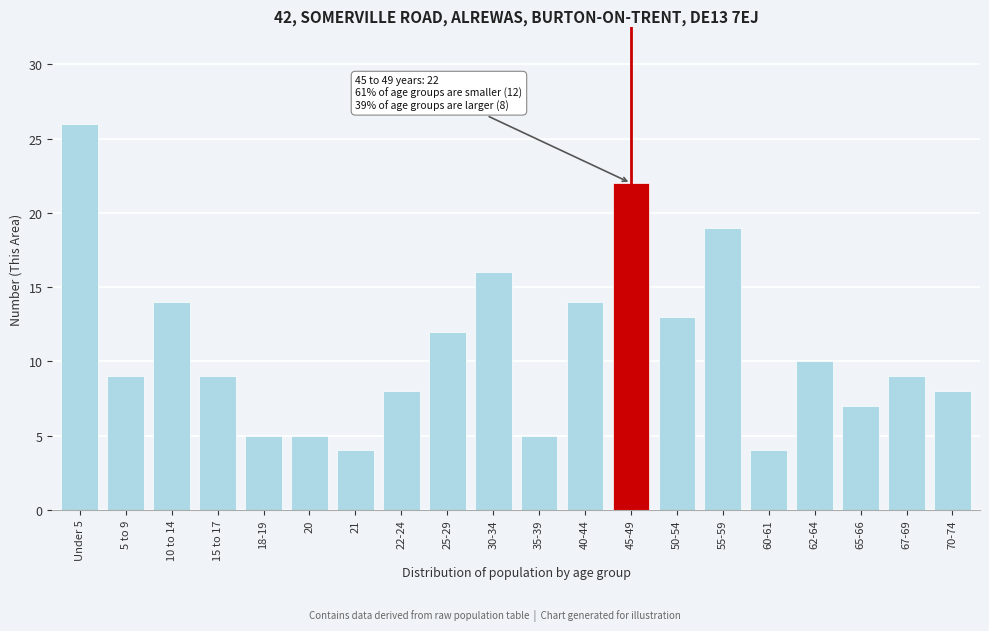

Reading right to left, extract all data points from this chart.

70-74=8	67-69=9	65-66=7	62-64=10	60-61=4	55-59=19	50-54=13	45-49=22	40-44=14	35-39=5	30-34=16	25-29=12	22-24=8	21=4	20=5	18-19=5	15 to 17=9	10 to 14=14	5 to 9=9	Under 5=26